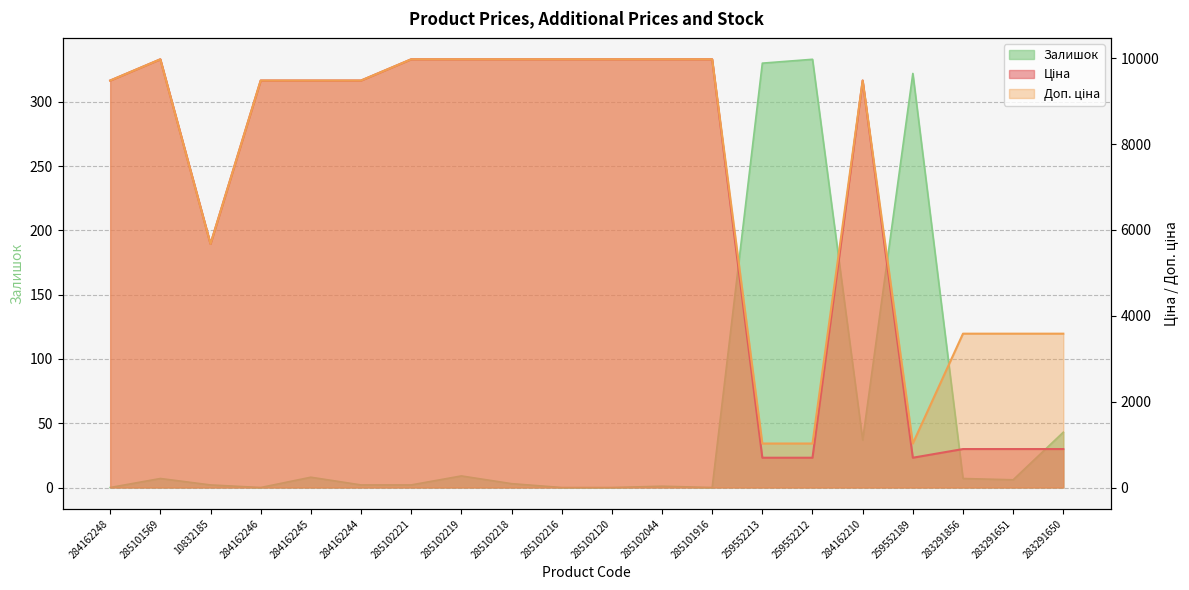

True or false: Залишок and Ціна intersect in this chart.

False